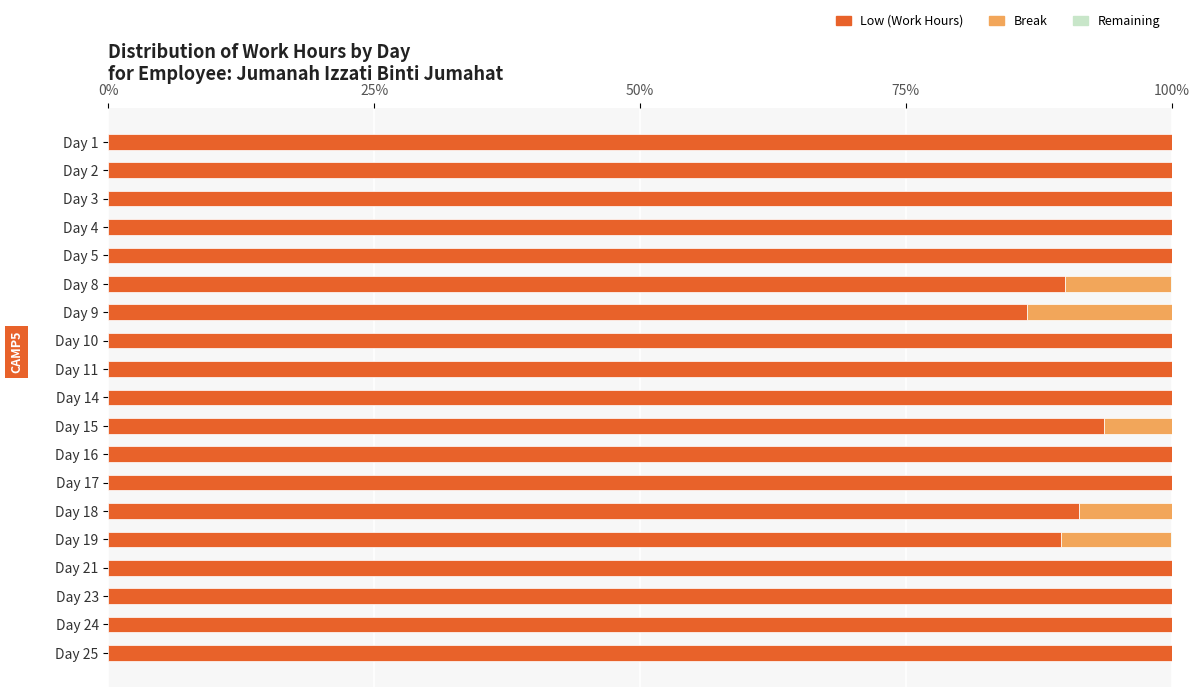

What is the total value across all series at Day 25?

100.0